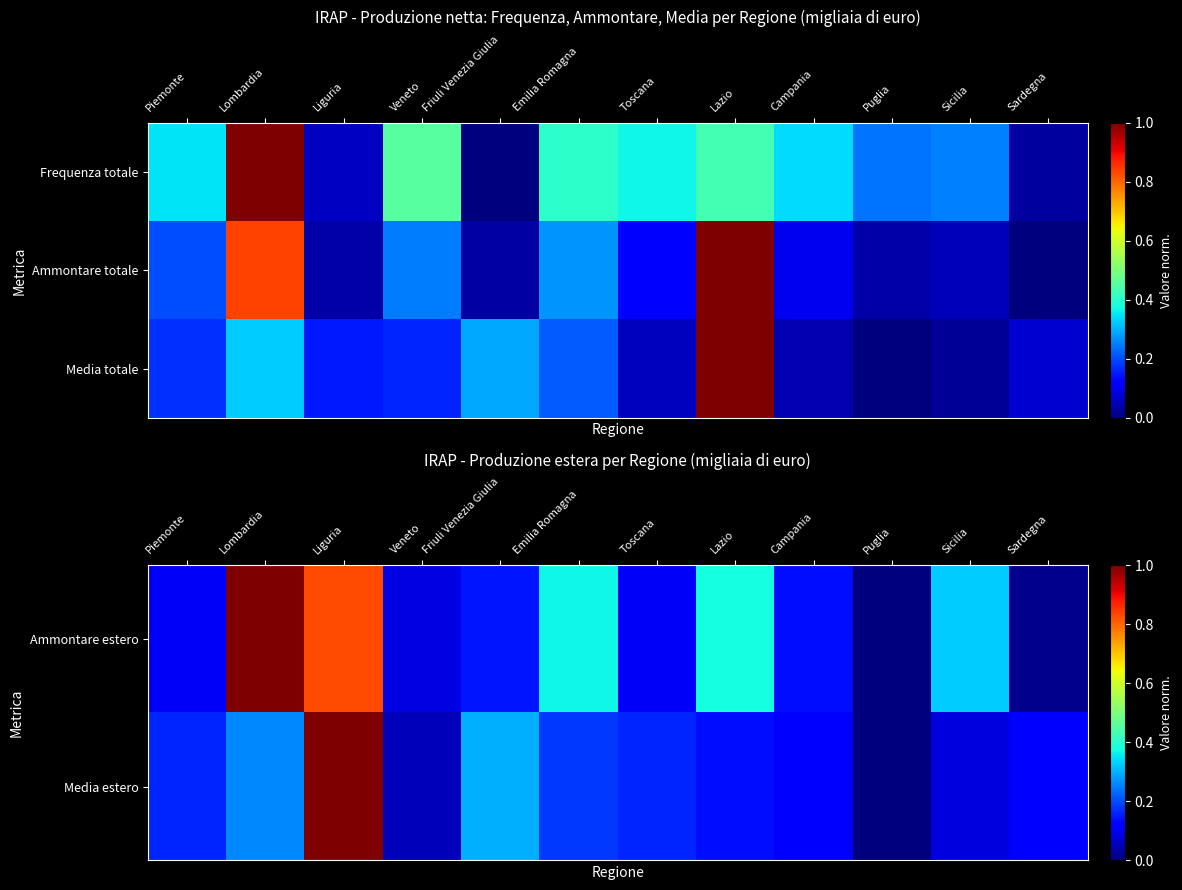

True or false: Media estero has a value of 0.0 at Toscana.

False